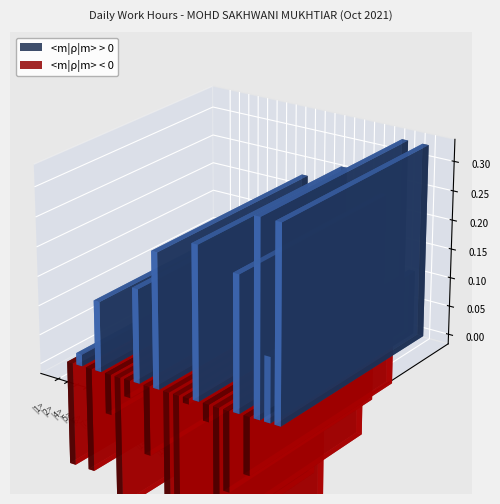

What is the smallest value displayed?

8.9